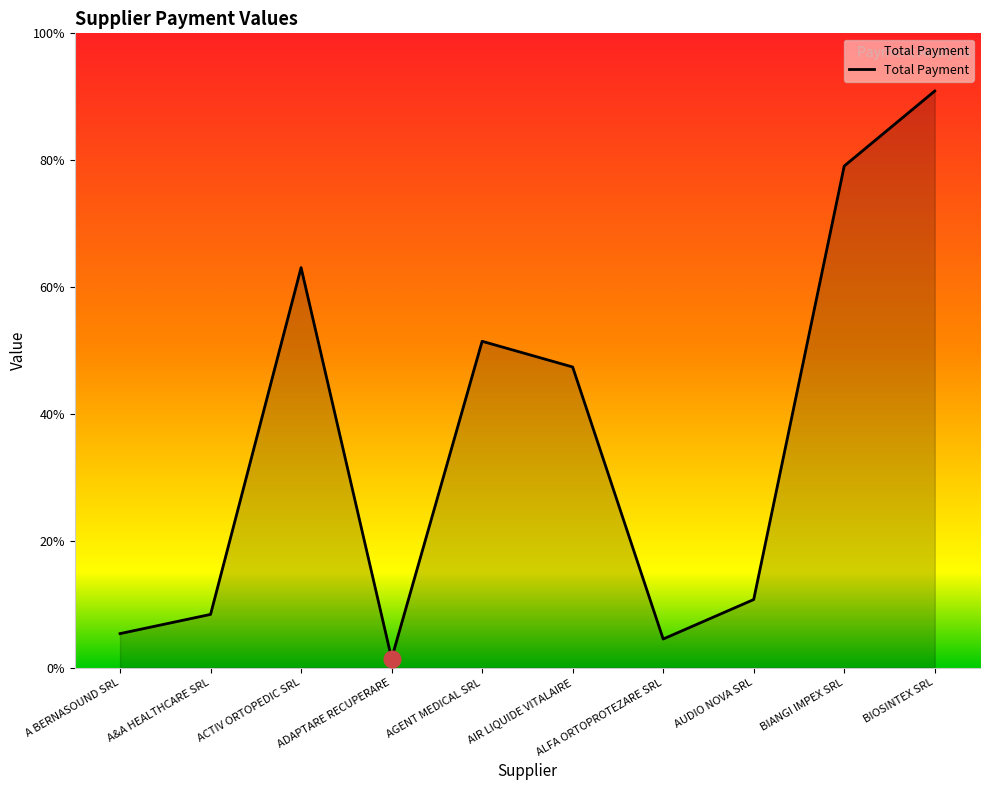

Where is the first local minimum?

ADAPTARE RECUPERARE